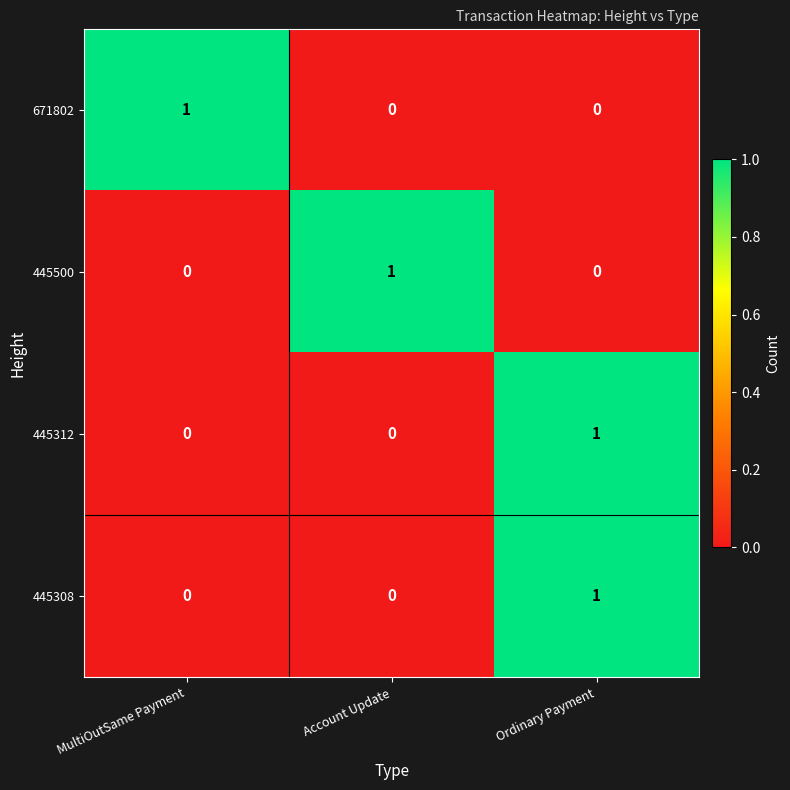

At how many categories does at least one series exceed 0?

3